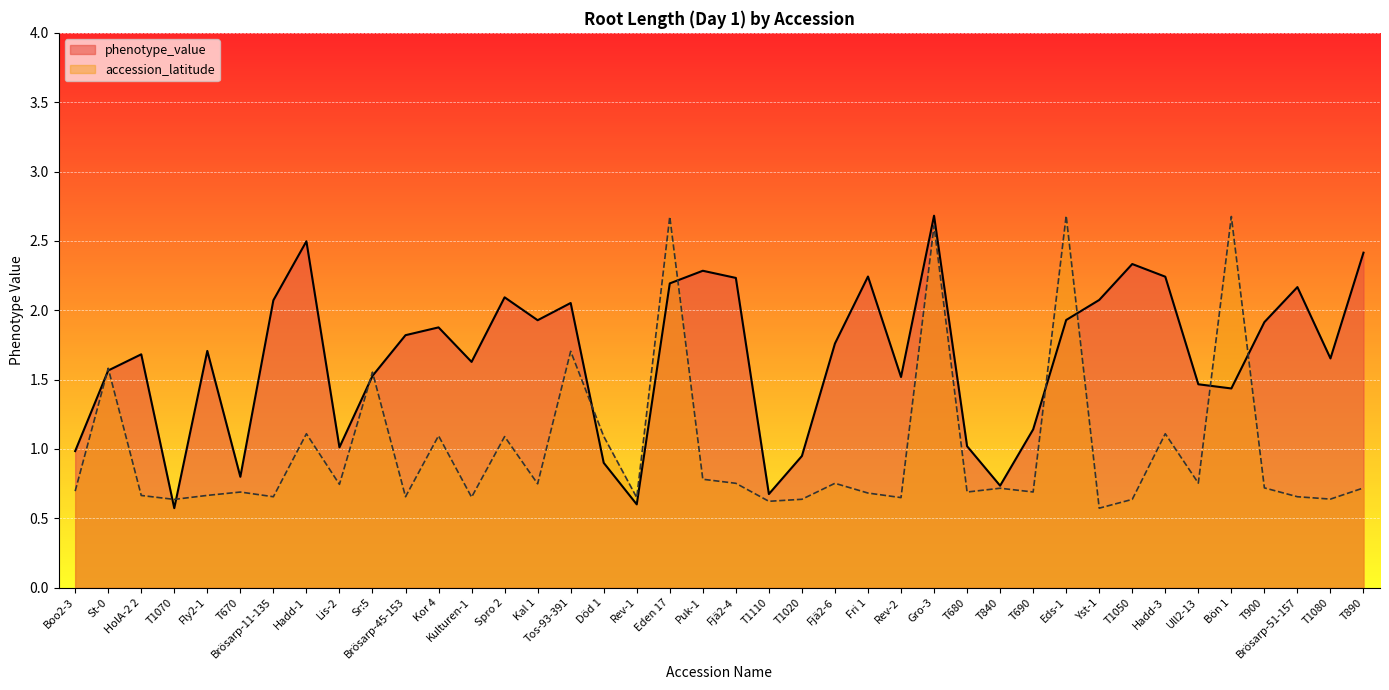

Which category has the highest value in the accession_latitude series?

Eds-1